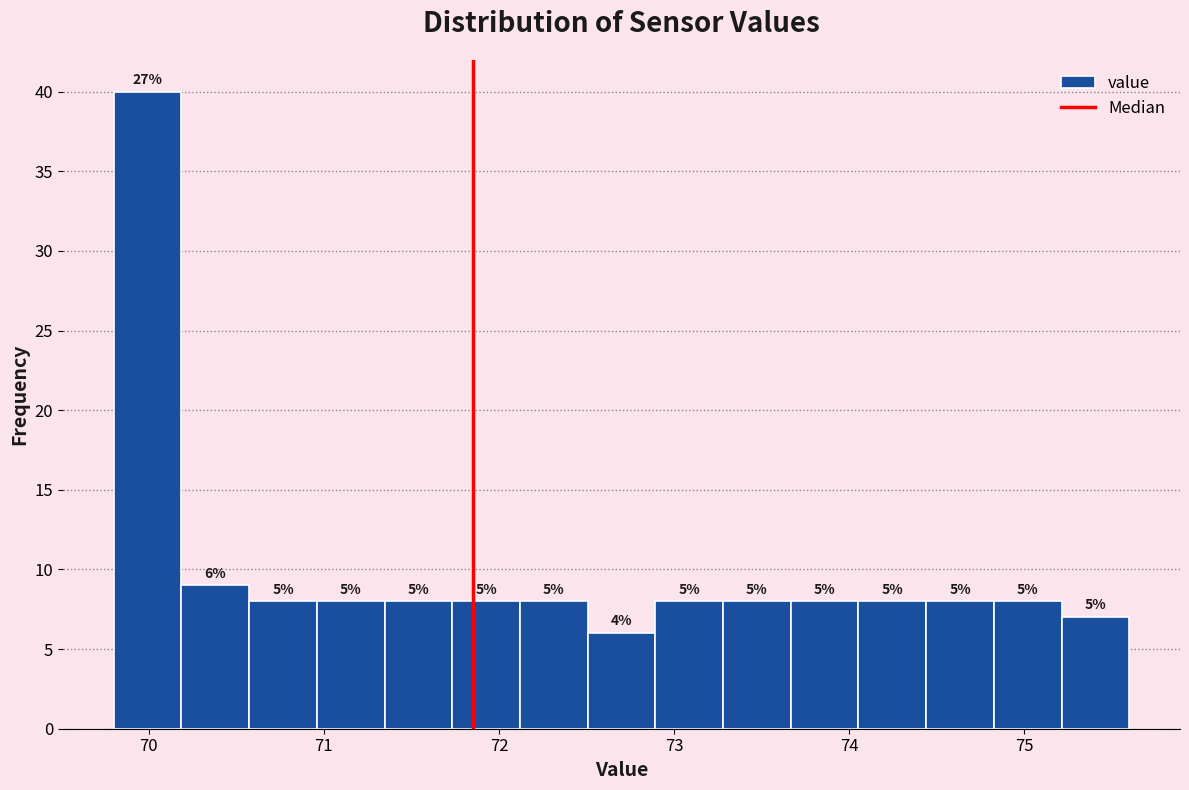

Around what value on the x-axis is the tallest bar? Give the approximate position of its centre, as read against the axis.

70.0